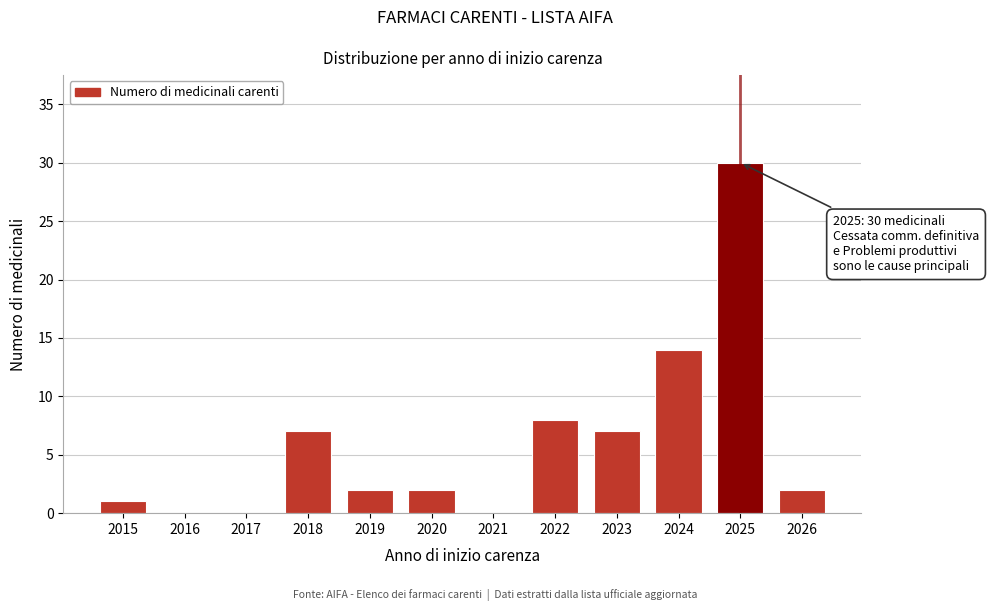

Reading left to right, list all the values displayed in this chart.

2015=1	2016=0	2017=0	2018=7	2019=2	2020=2	2021=0	2022=8	2023=7	2024=14	2025=30	2026=2